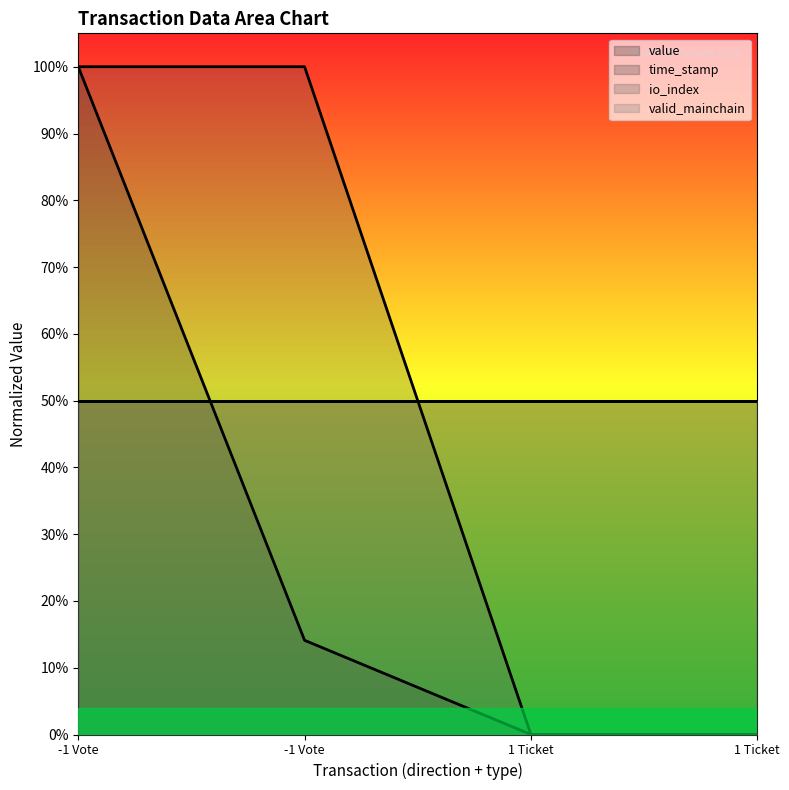

Where is time_stamp nearest to the value 0?

1 Ticket